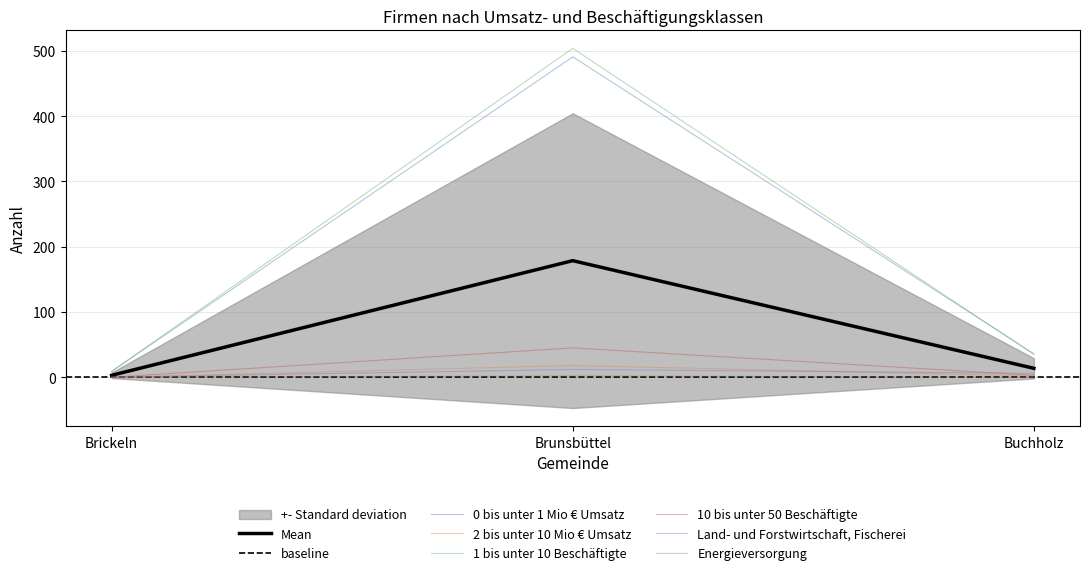

Which category has the highest value across all series?

Brunsbüttel